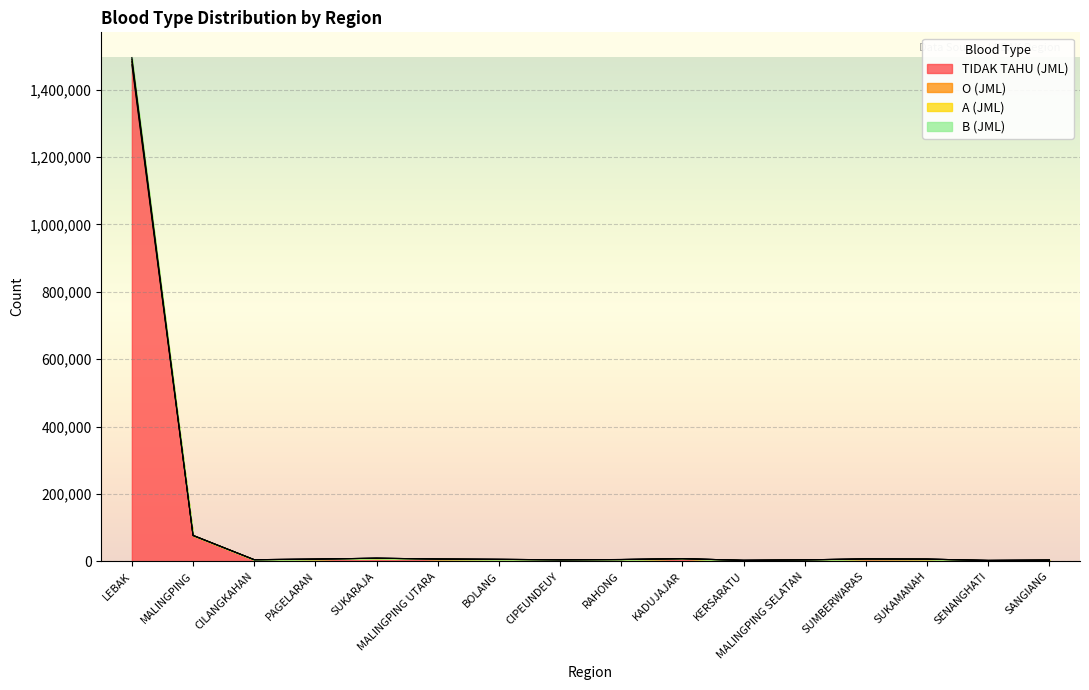

What is the average value of the B (JML) series?

102298